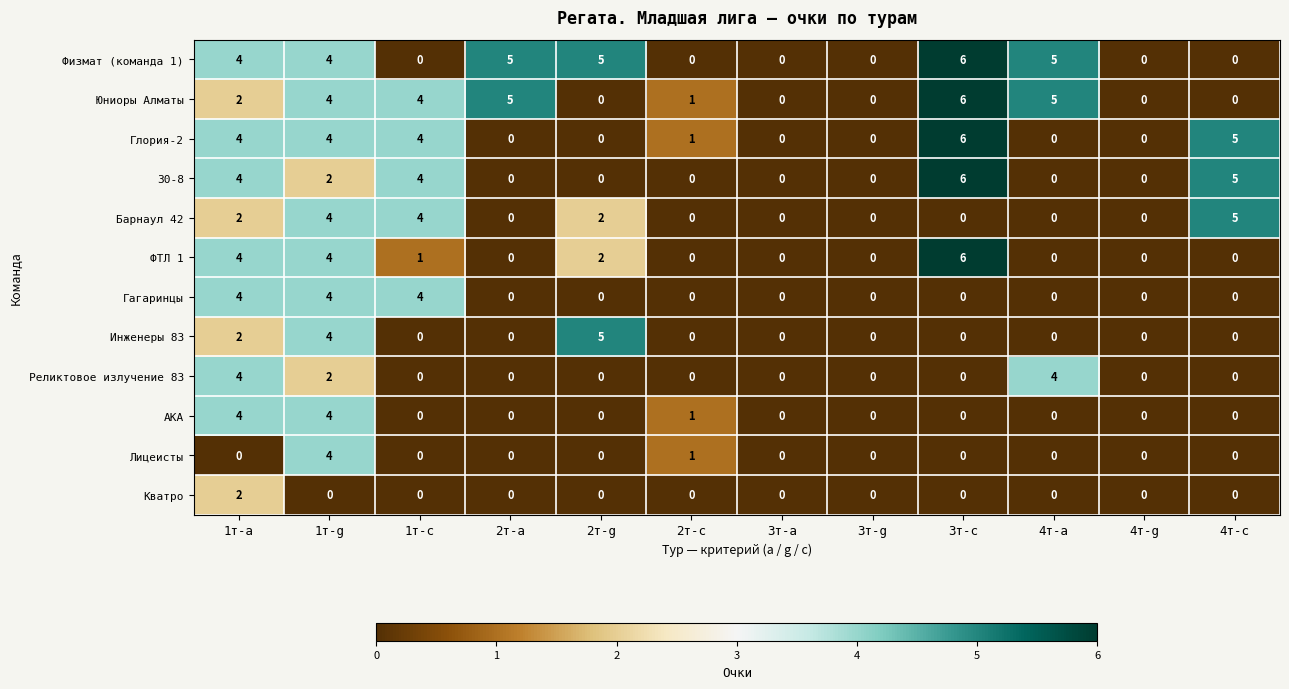

Which series has the largest total across all categories?

Физмат (команда 1)